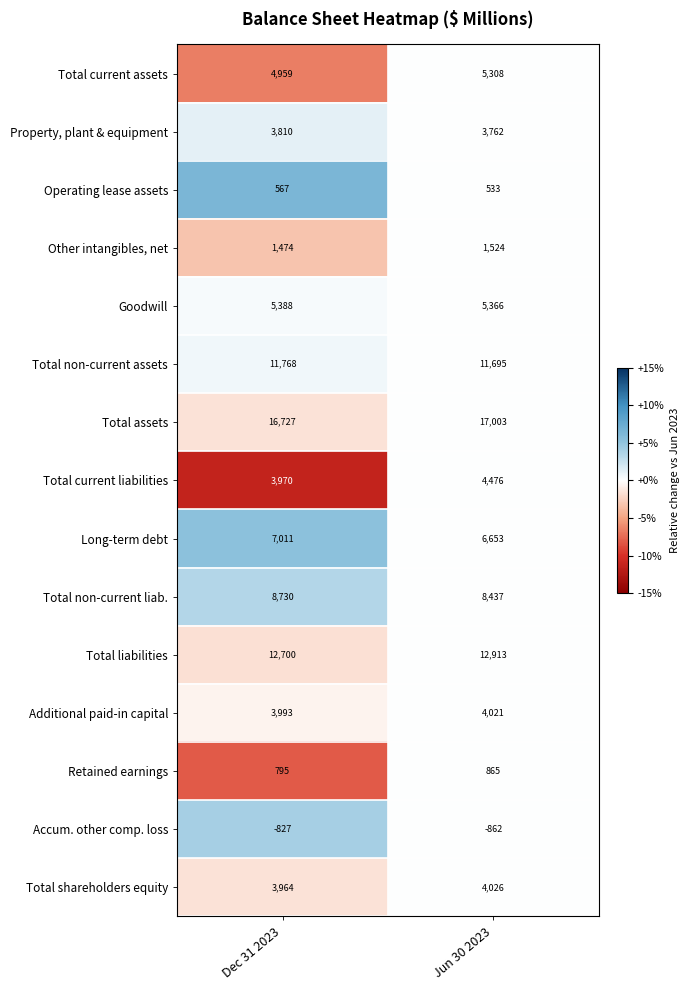

Is it true that Total non-current liab. equals 8437 at Jun 30 2023?

True